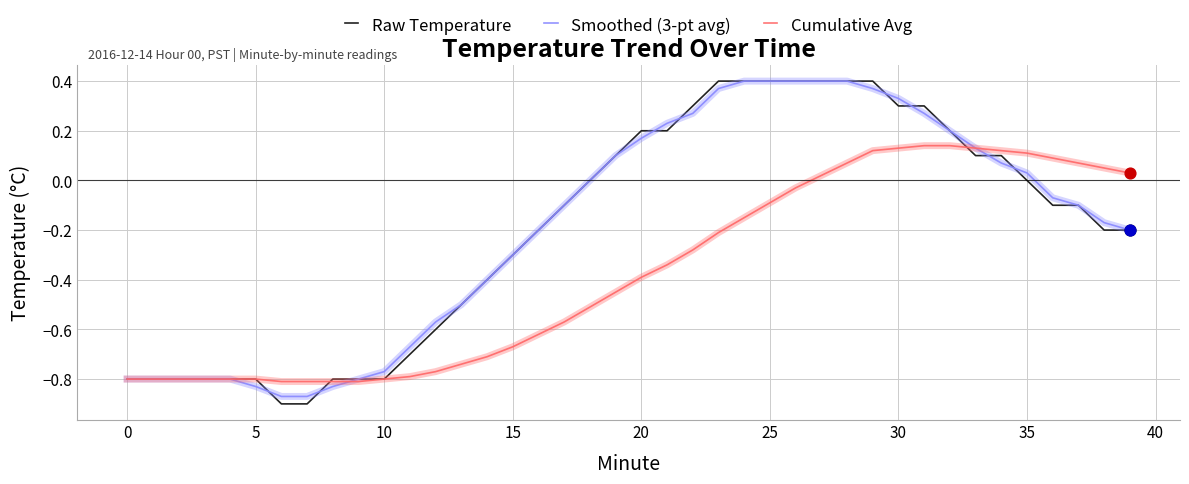

Which series has the largest range (max minus min)?

Raw Temperature